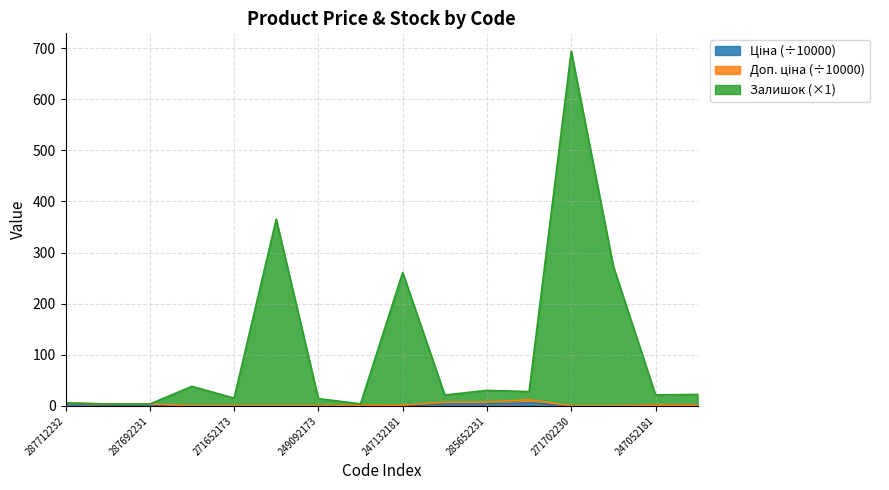

How many lines are shown in the chart?

3